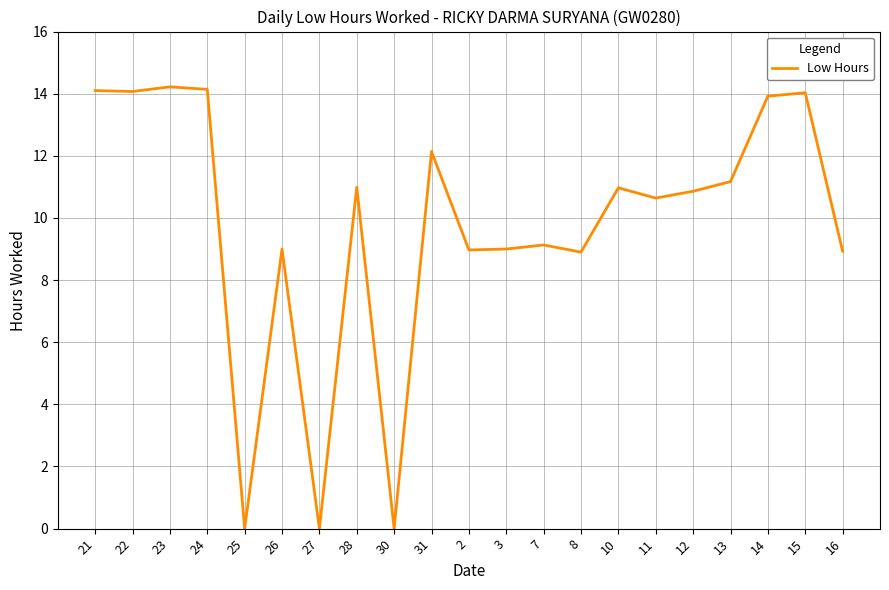

Between 24 and 27, which is larger?

24